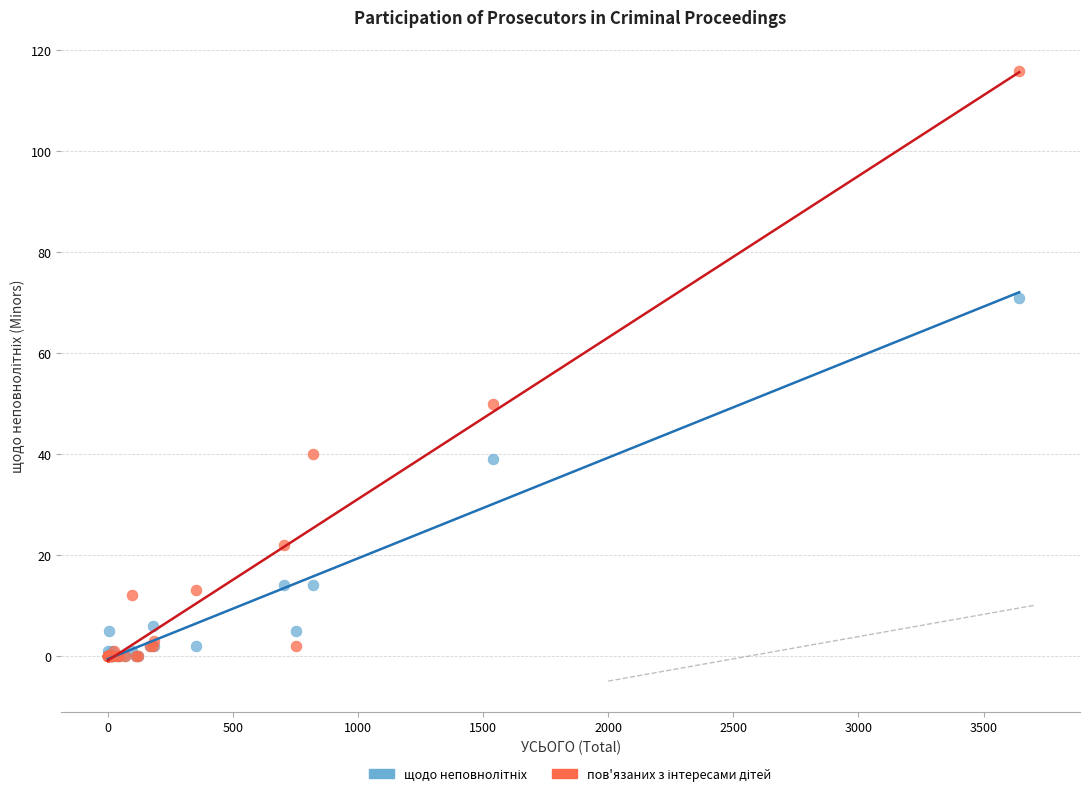

Across all series, what Y value is closest to 58?

50